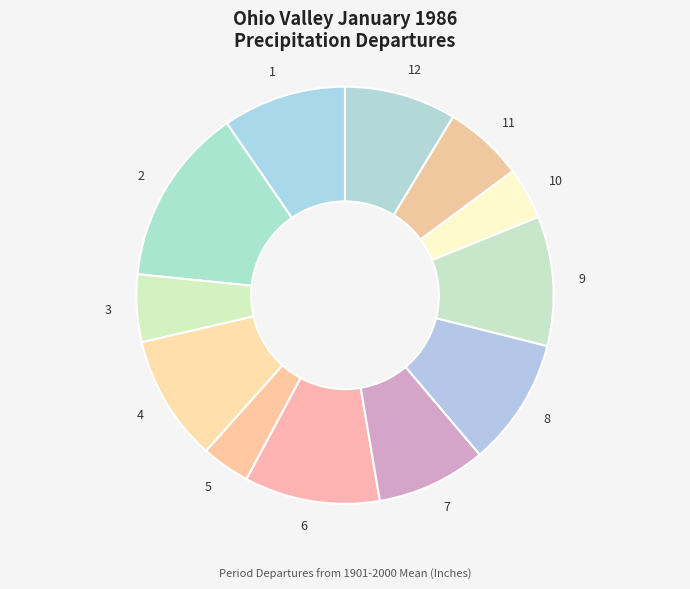

True or false: 4 accounts for 17% of the total.

False